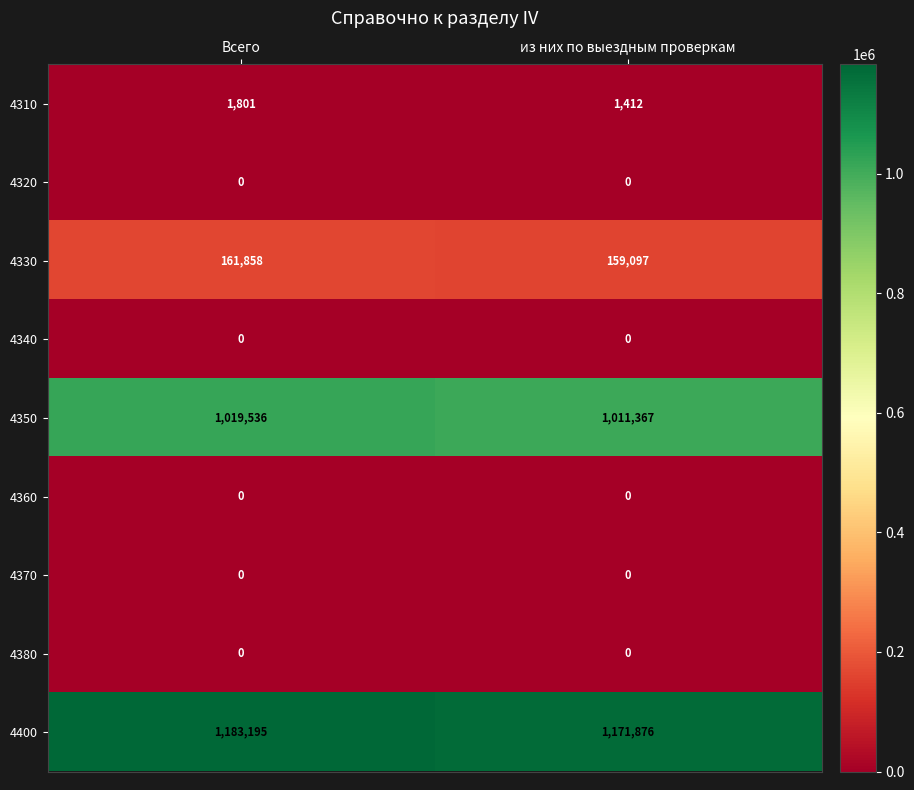

At which category does the chart reach its peak across all series?

Всего